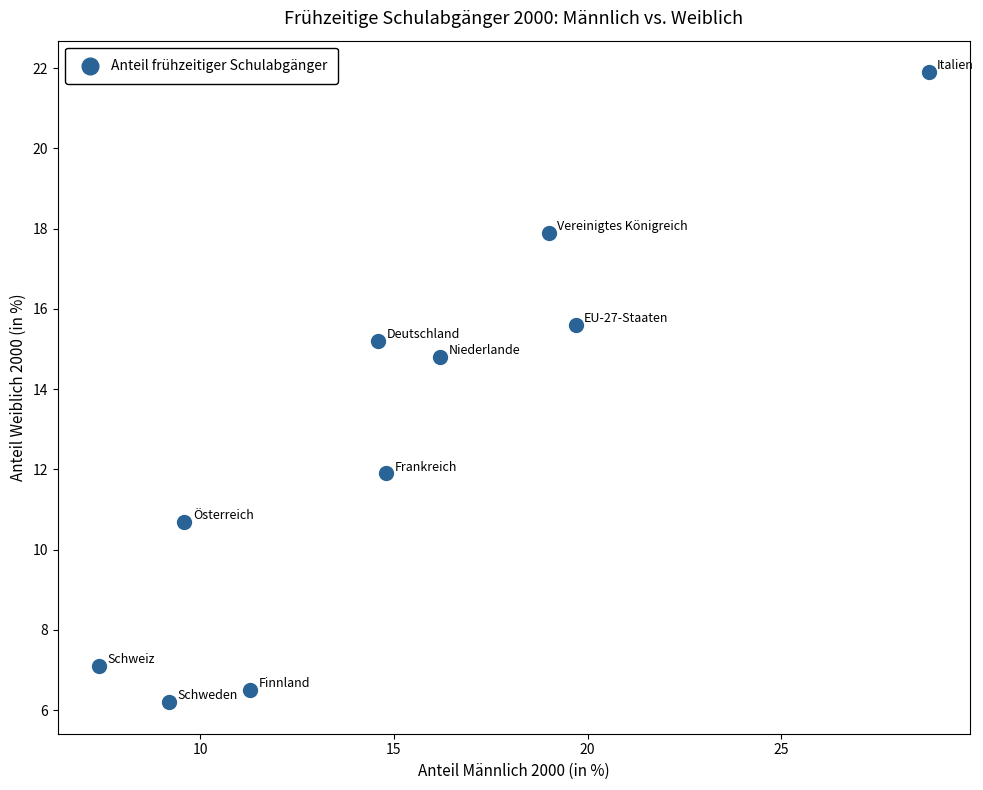

What is the range of Y values (max minus min)?

15.7